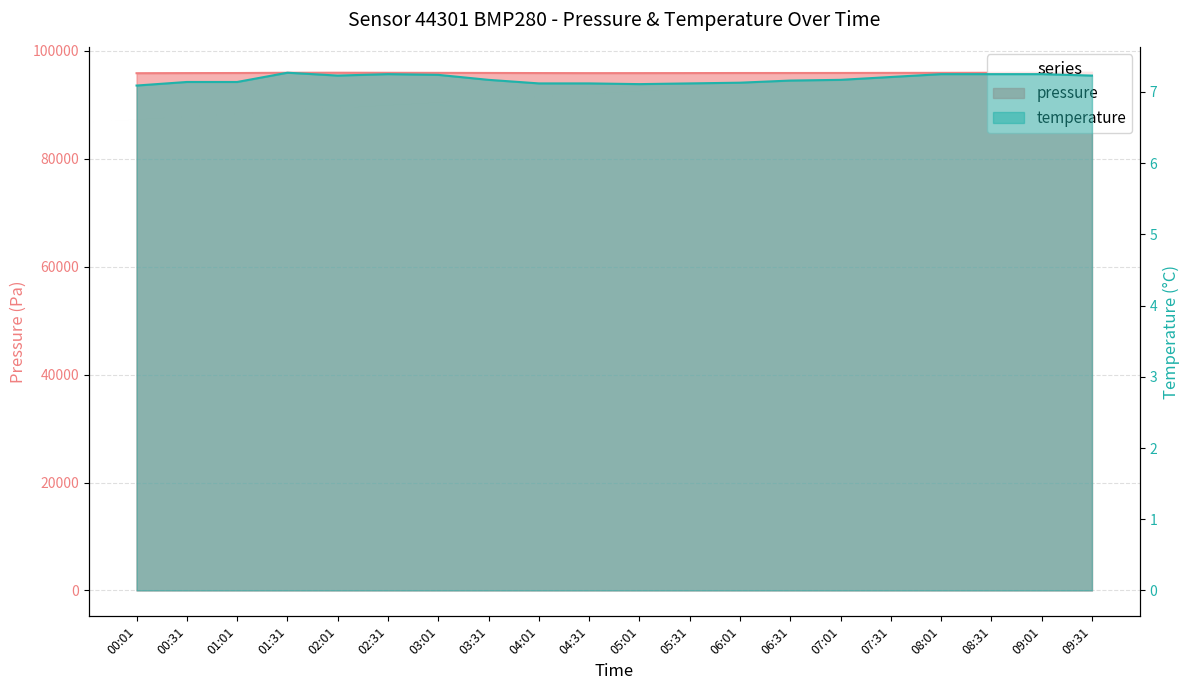

At which label is pressure closest to 95881?

07:01